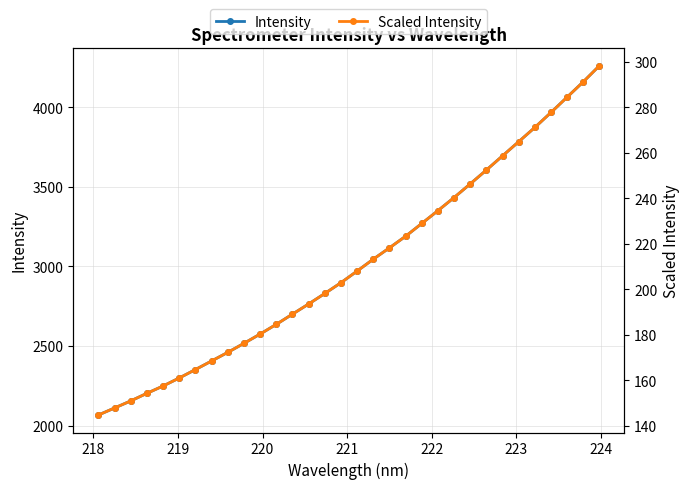

Rank the series by their maximum value, from lowest to highest.

Scaled Intensity, Intensity